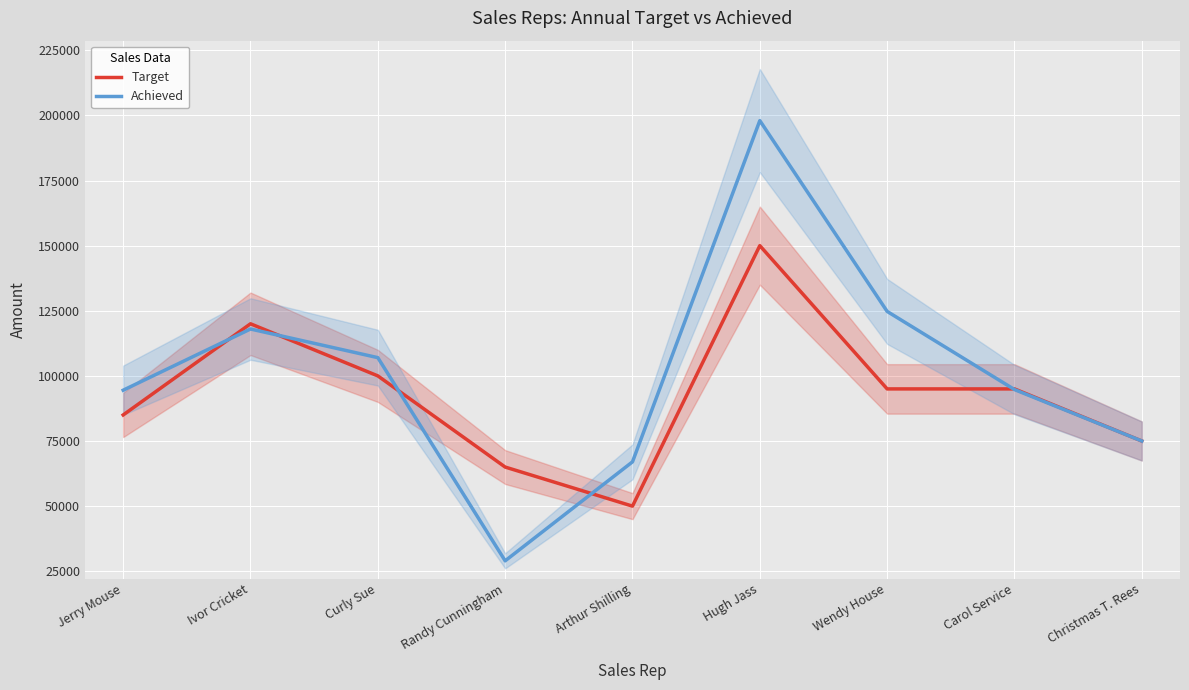

What is the difference between the Achieved values at Ivor Cricket and Randy Cunningham?

89000